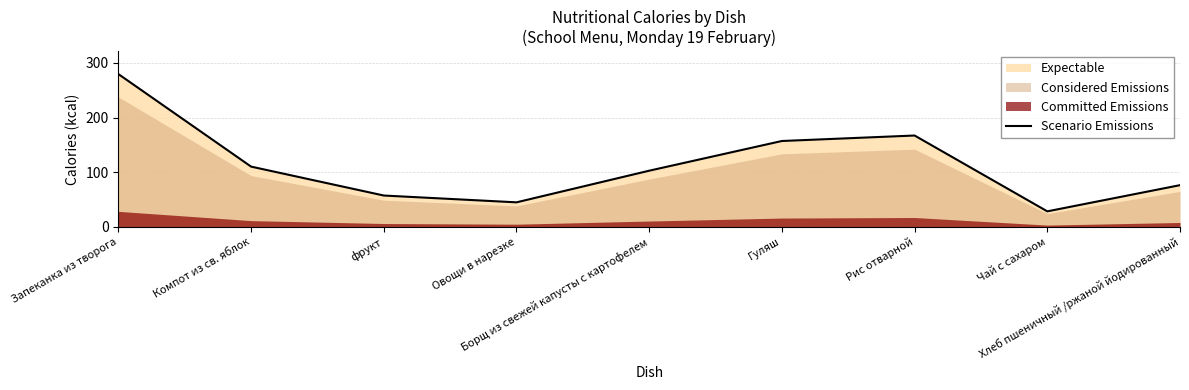

Reading left to right, transcribe all the data shown in this chart.

279.6	110.0	57.0	44.5	102.5	156.9	167.0	28.0	76.0